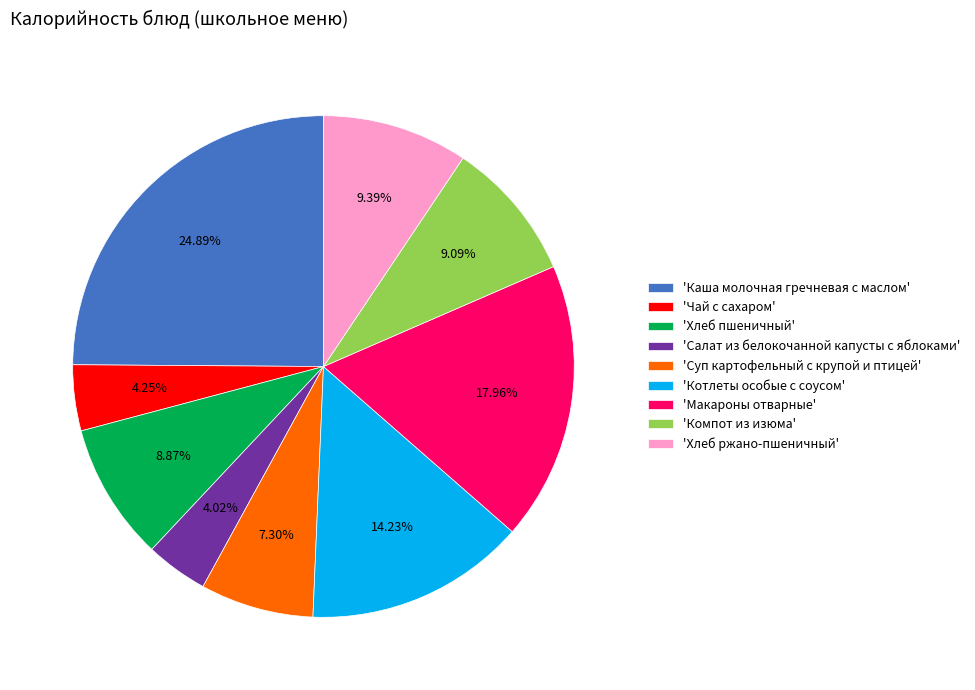

What is the ratio of the value at 'Чай с сахаром' to the value at 'Компот из изюма'?

0.5